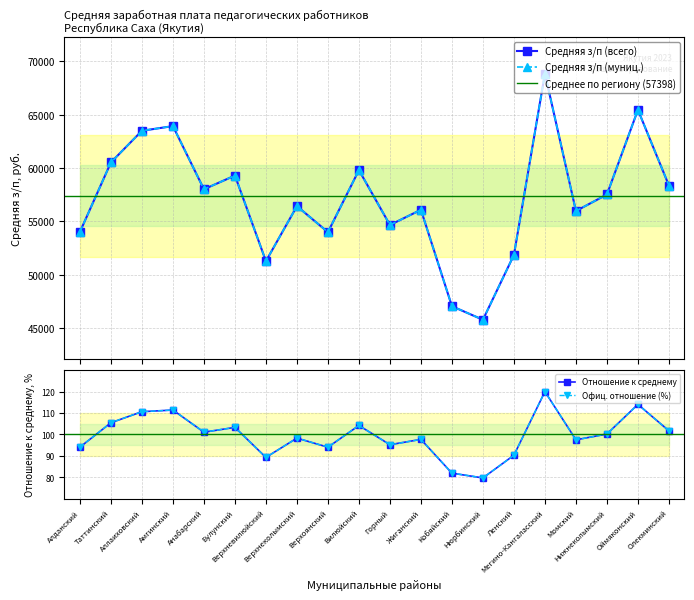

What is the difference between the maximum and minimum values in the Отношение к средней (%) series?

40.2